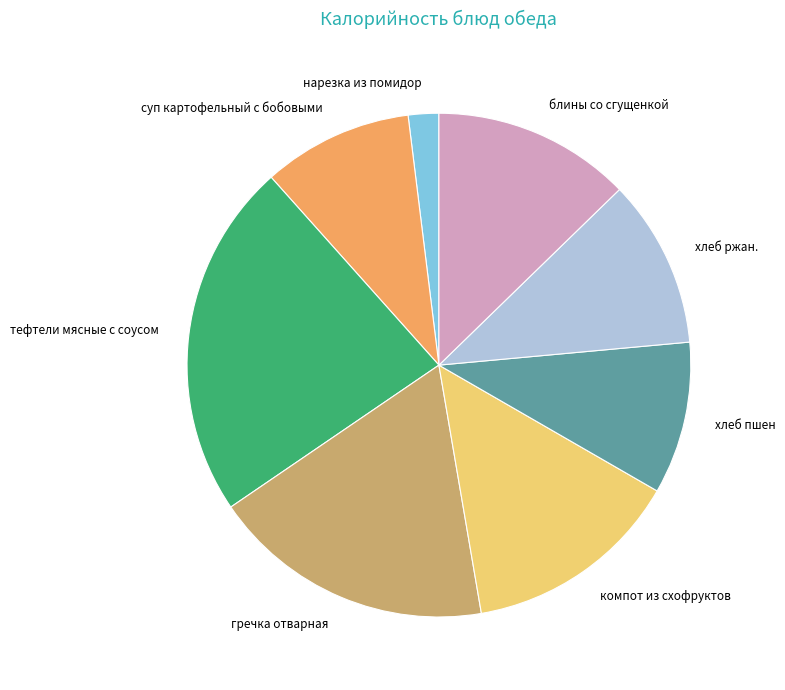

Count the number of slices in the pie.

8